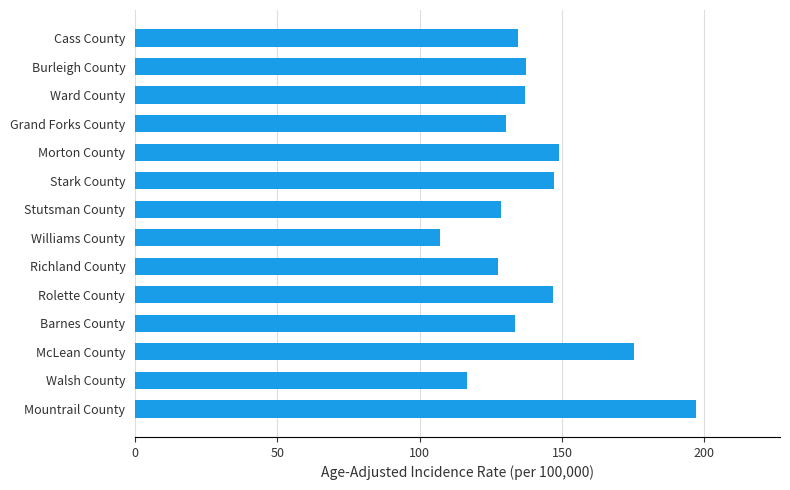

What is the difference between the maximum and minimum values?

89.8